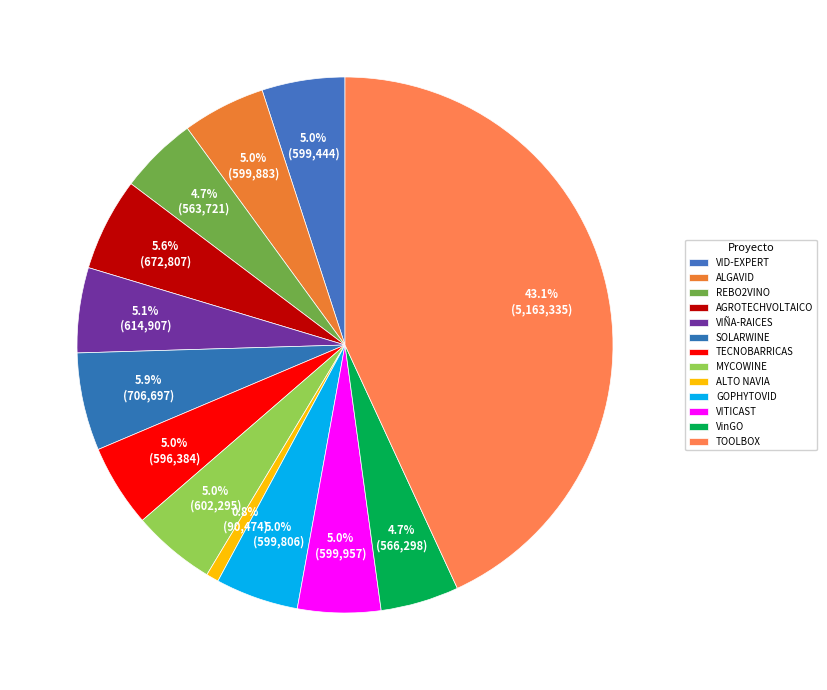

What is the change in value from ALGAVID to GOPHYTOVID?

-77.0